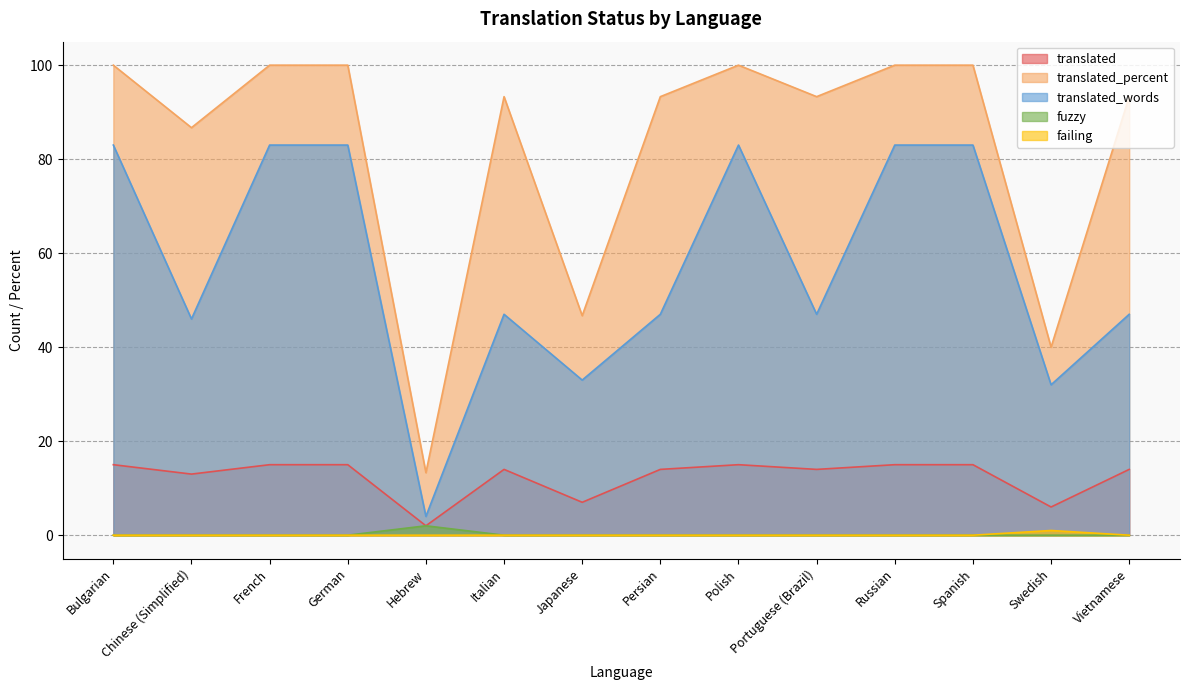

What are all the series names shown in the legend?

translated, translated_percent, translated_words, fuzzy, failing